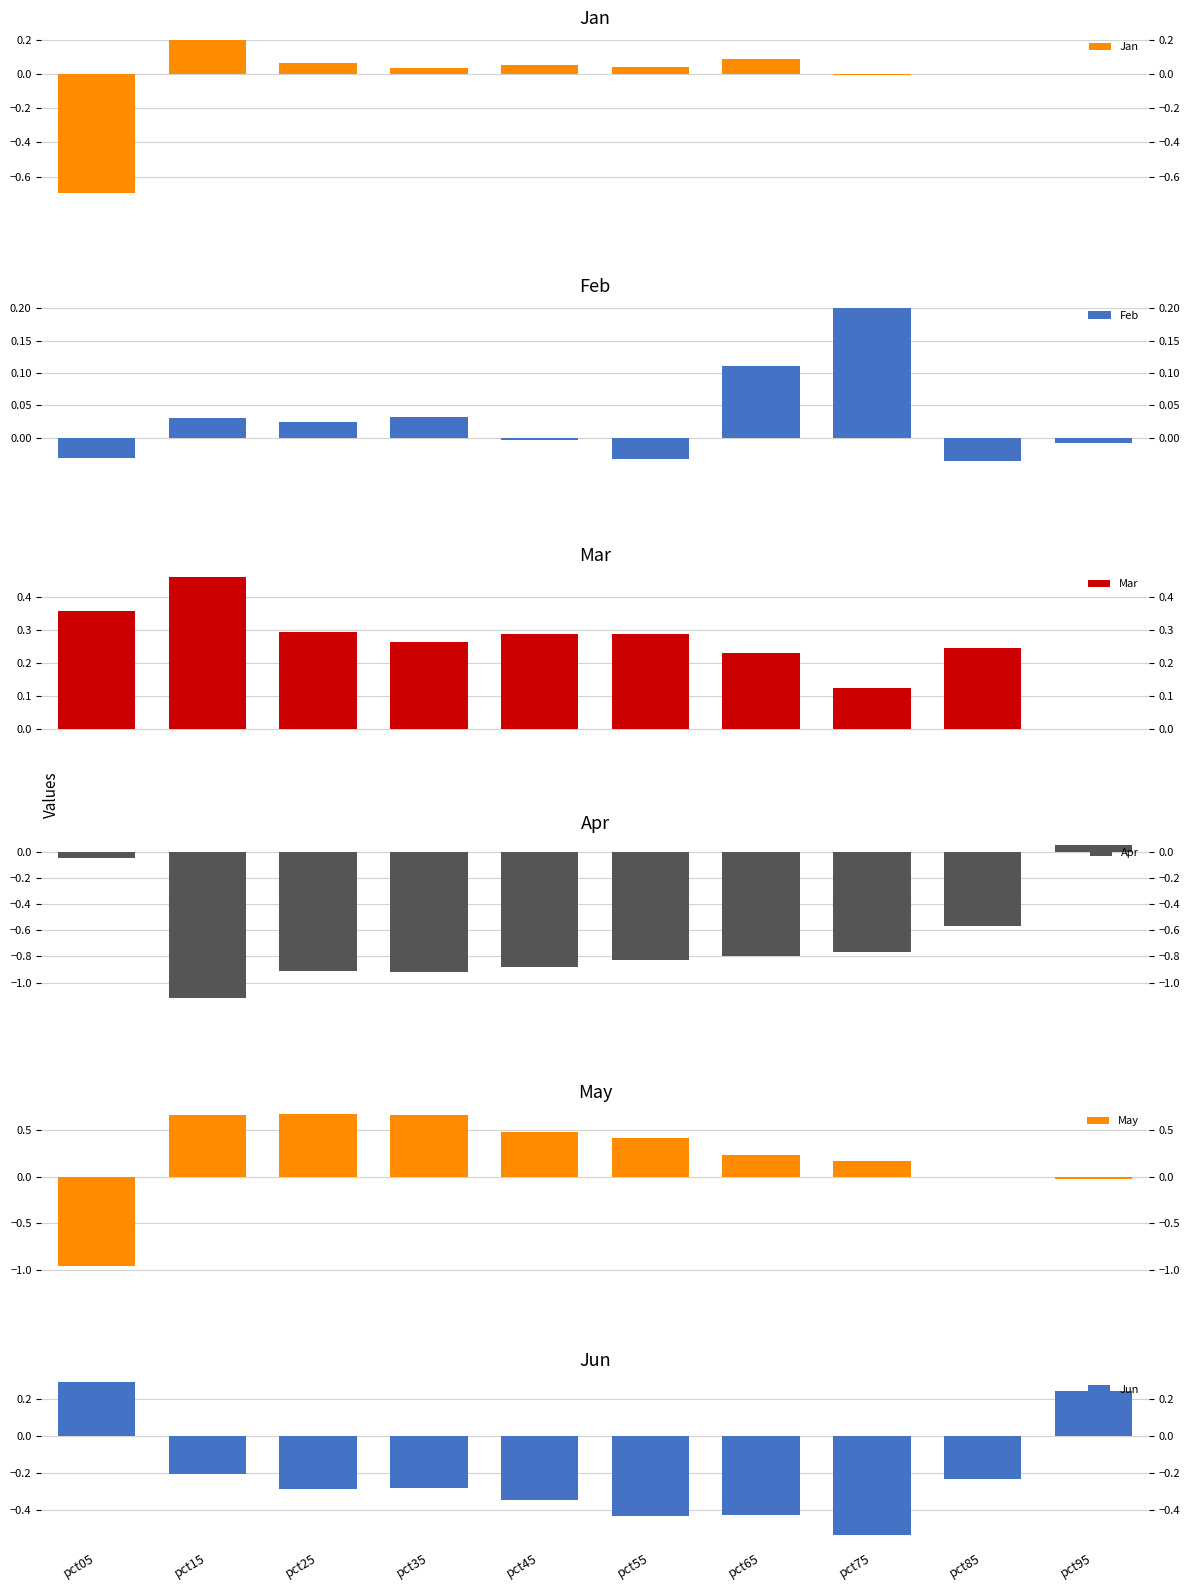

How many negative values does the Mar series have?

1